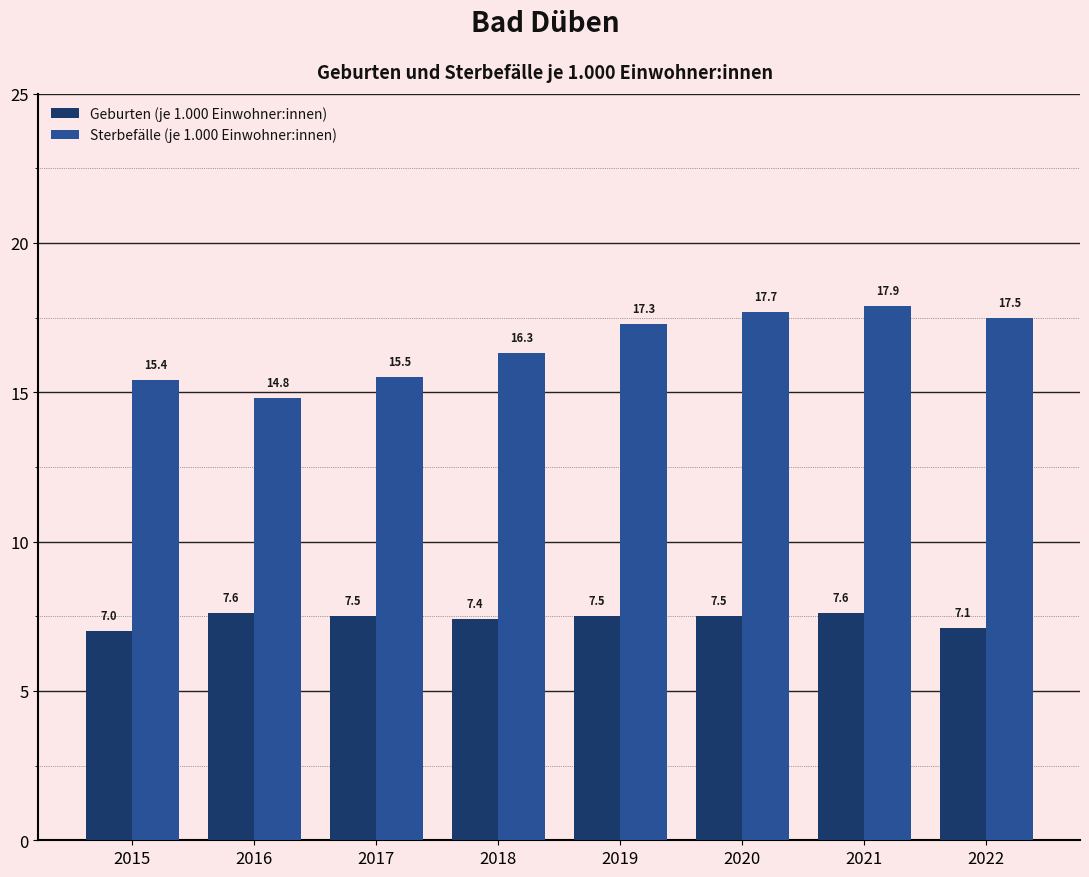

How many distinct data groups are displayed?

2